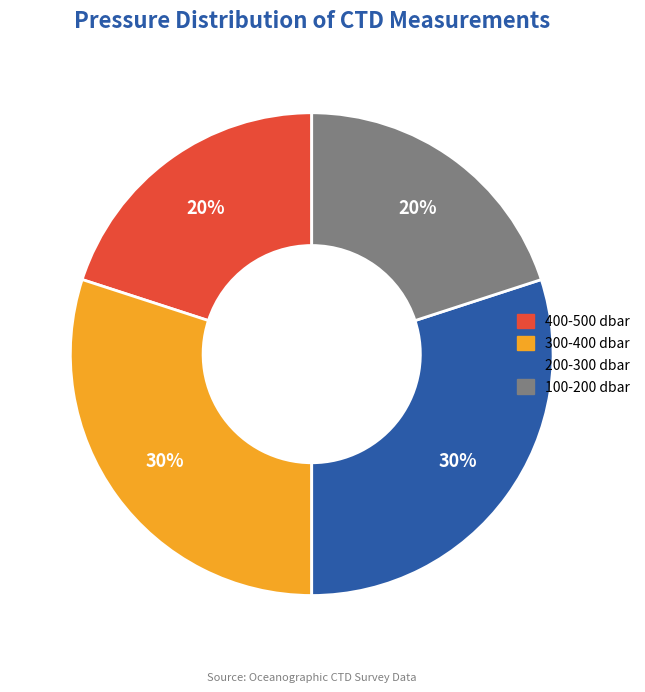

Is there a majority slice in this chart?

No